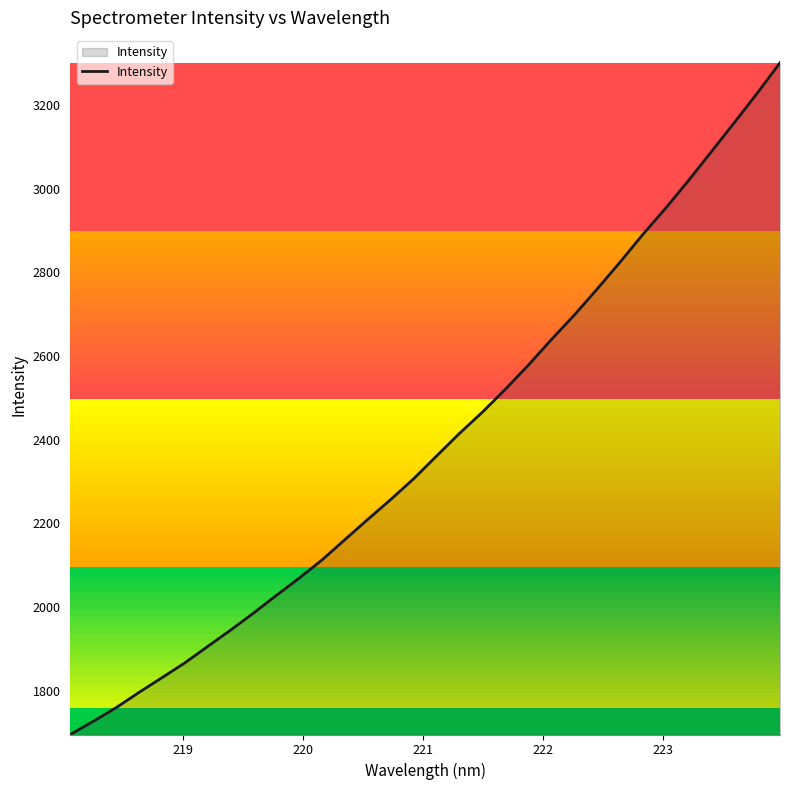

What is the maximum value shown in the chart?

3300.8